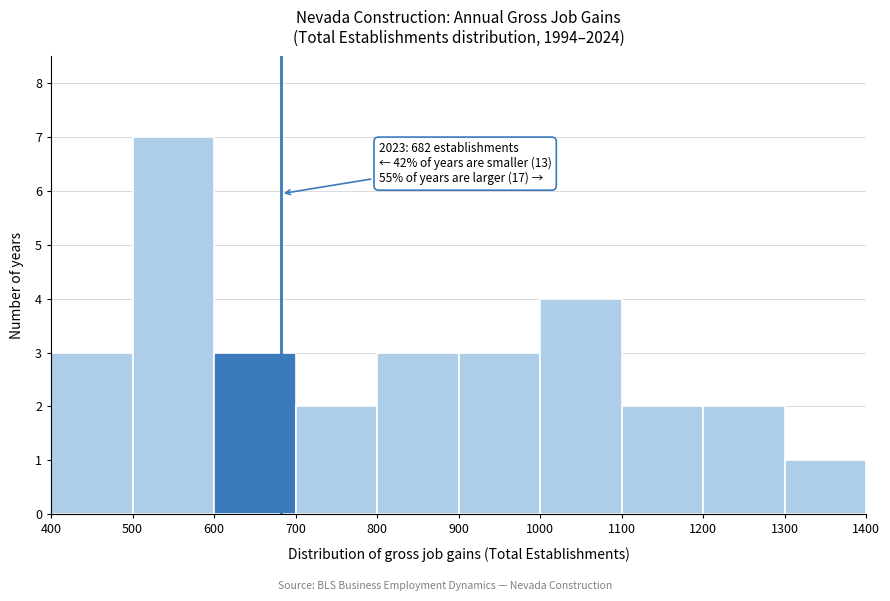

Over which range of the x-axis is the bar tallest?

500 to 600